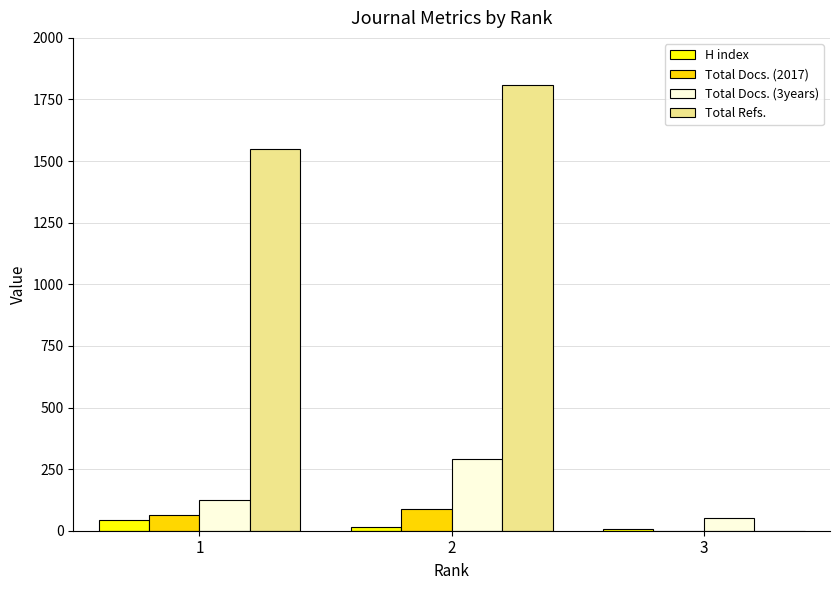

Are the bars horizontal?

No